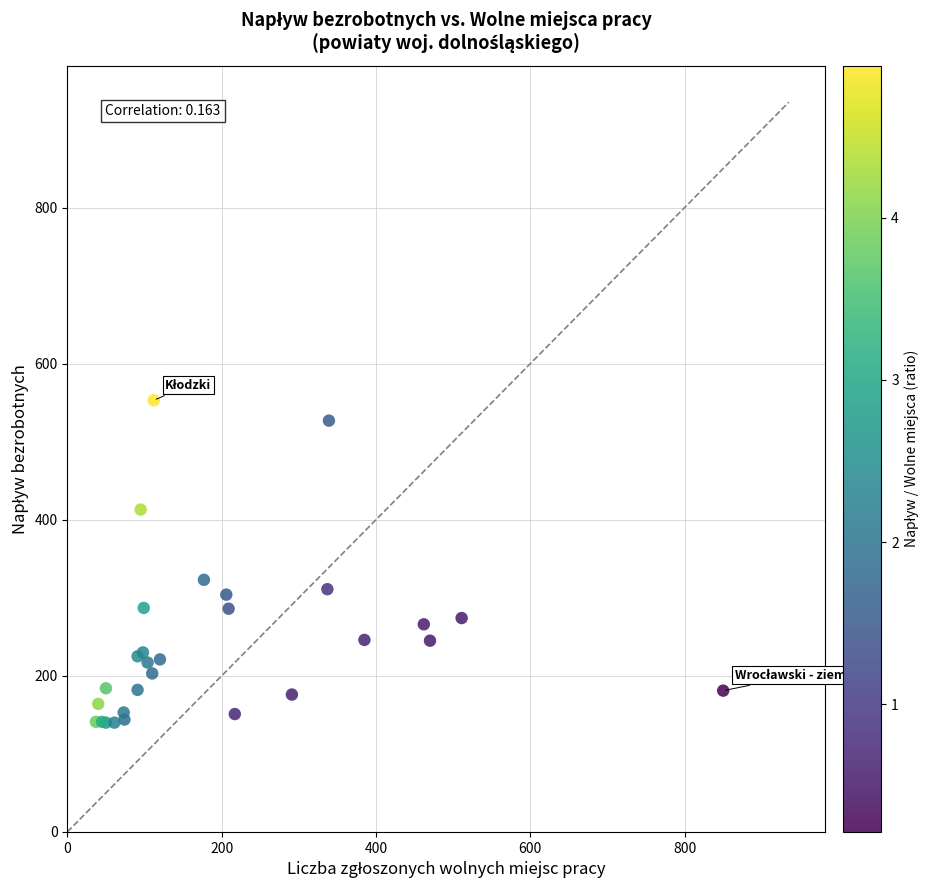

What Y value in the scatter plot is closest to 346?

323